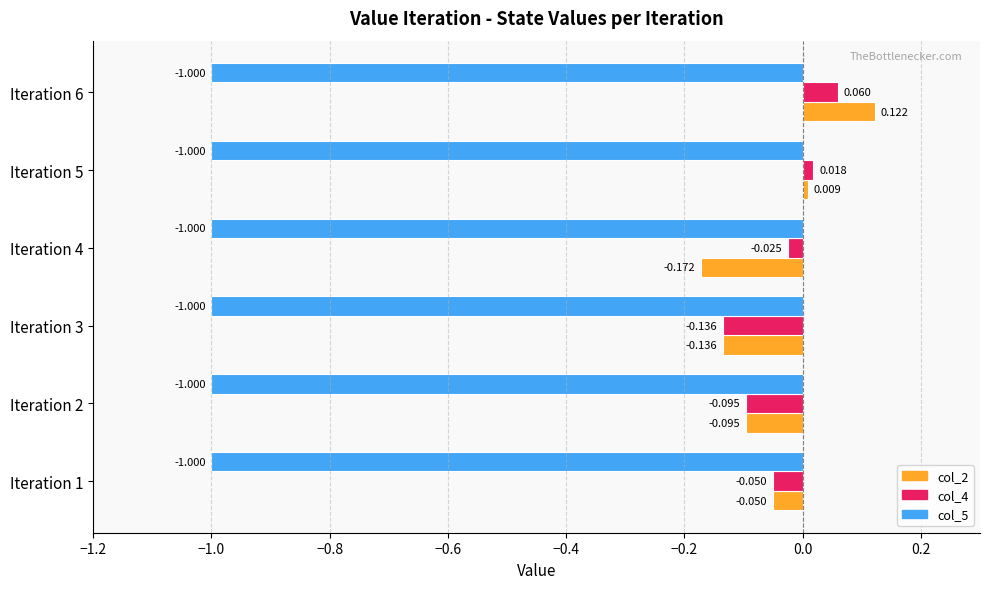

How many positive values does the col_4 series have?

2